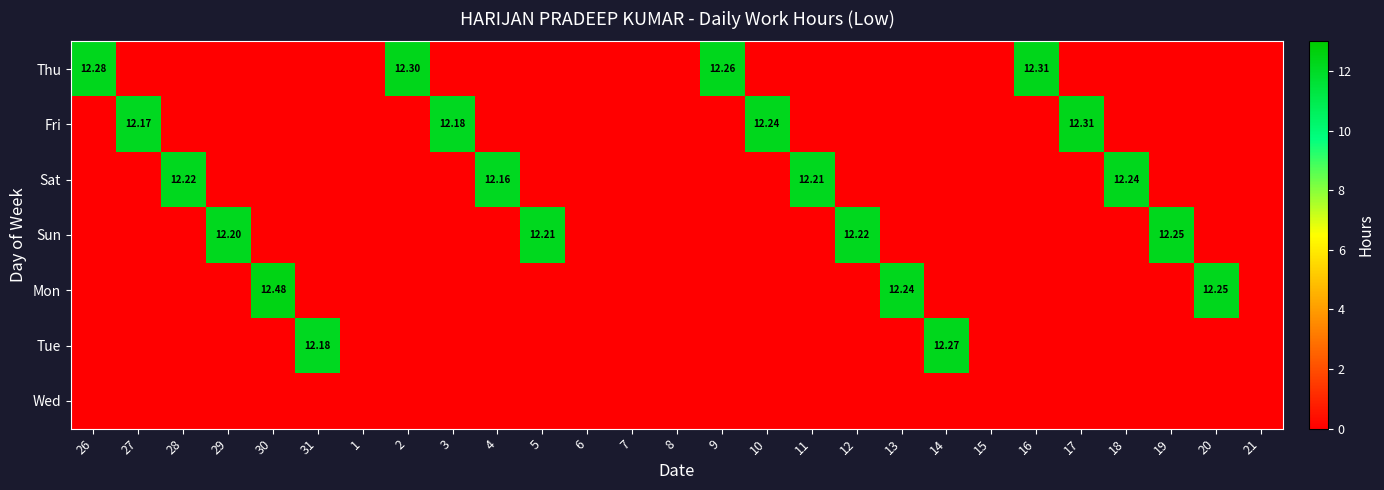

Where is Thu nearest to the value 6?

27